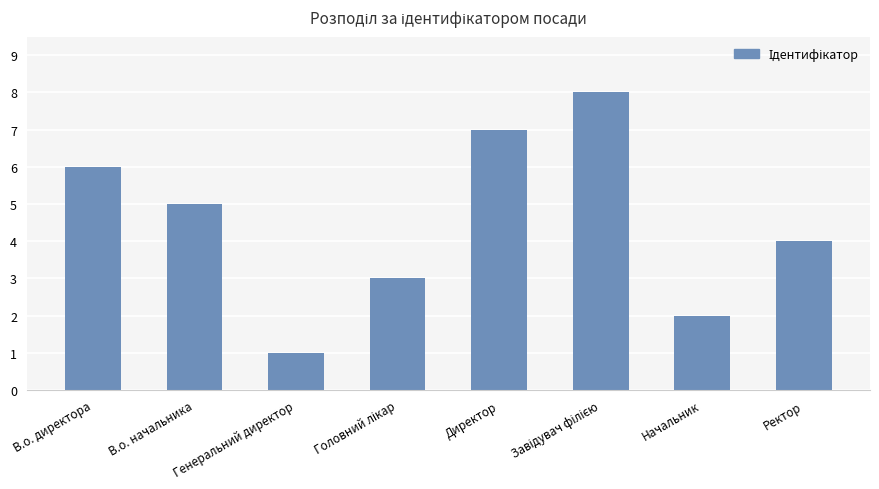

At which label does the data first exceed 5?

В.о. директора